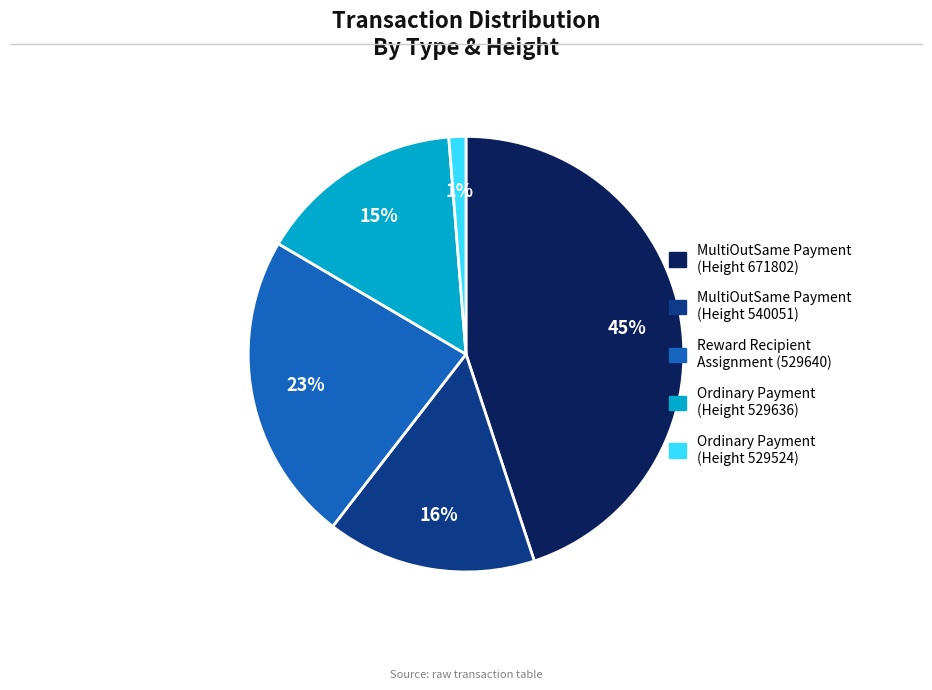

To the nearest percent, what portion does MultiOutSame Payment (Height 540051) represent?

16%